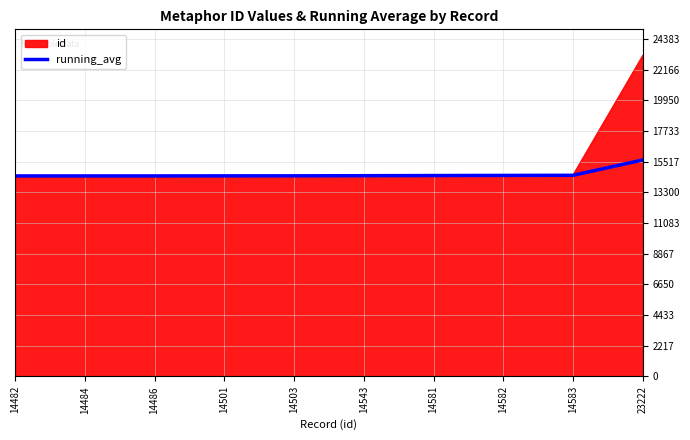

Is it true that id equals 9793.0 at 14583?

False